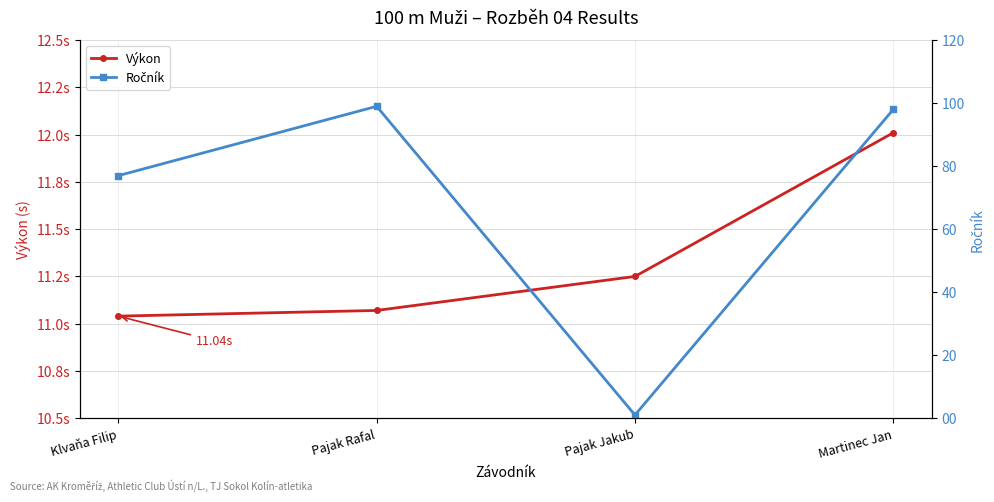

What position from the left is Martinec Jan?

4